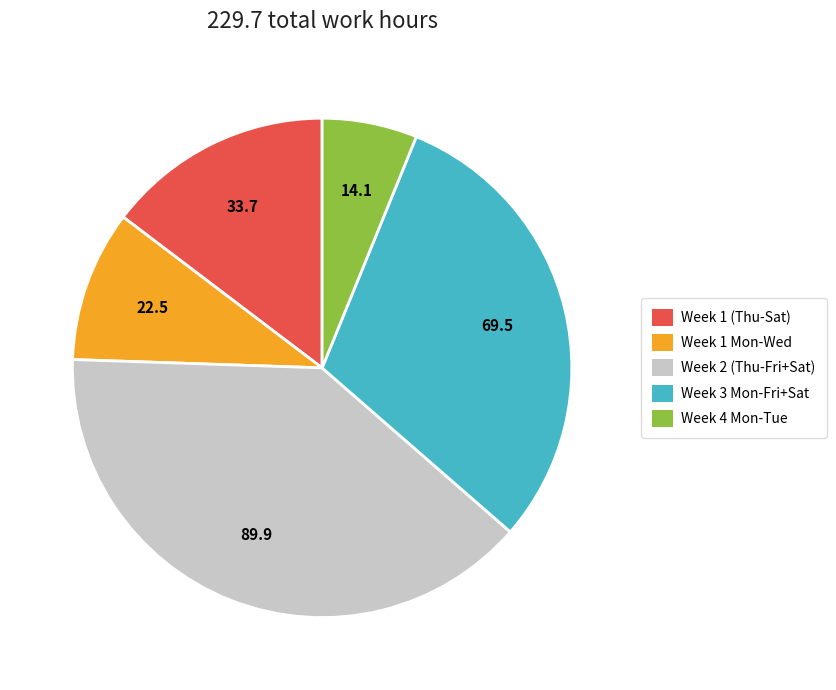

Does any single category account for the majority?

No